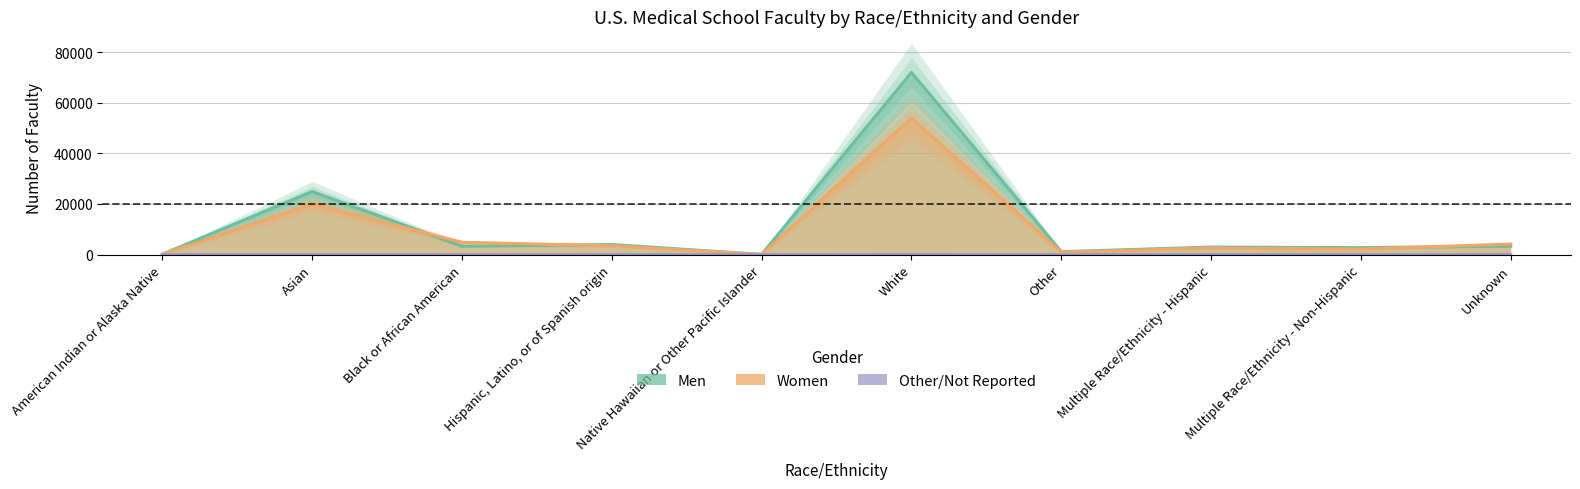

The value of Other/Not Reported at Unknown is 79. True or false?

False